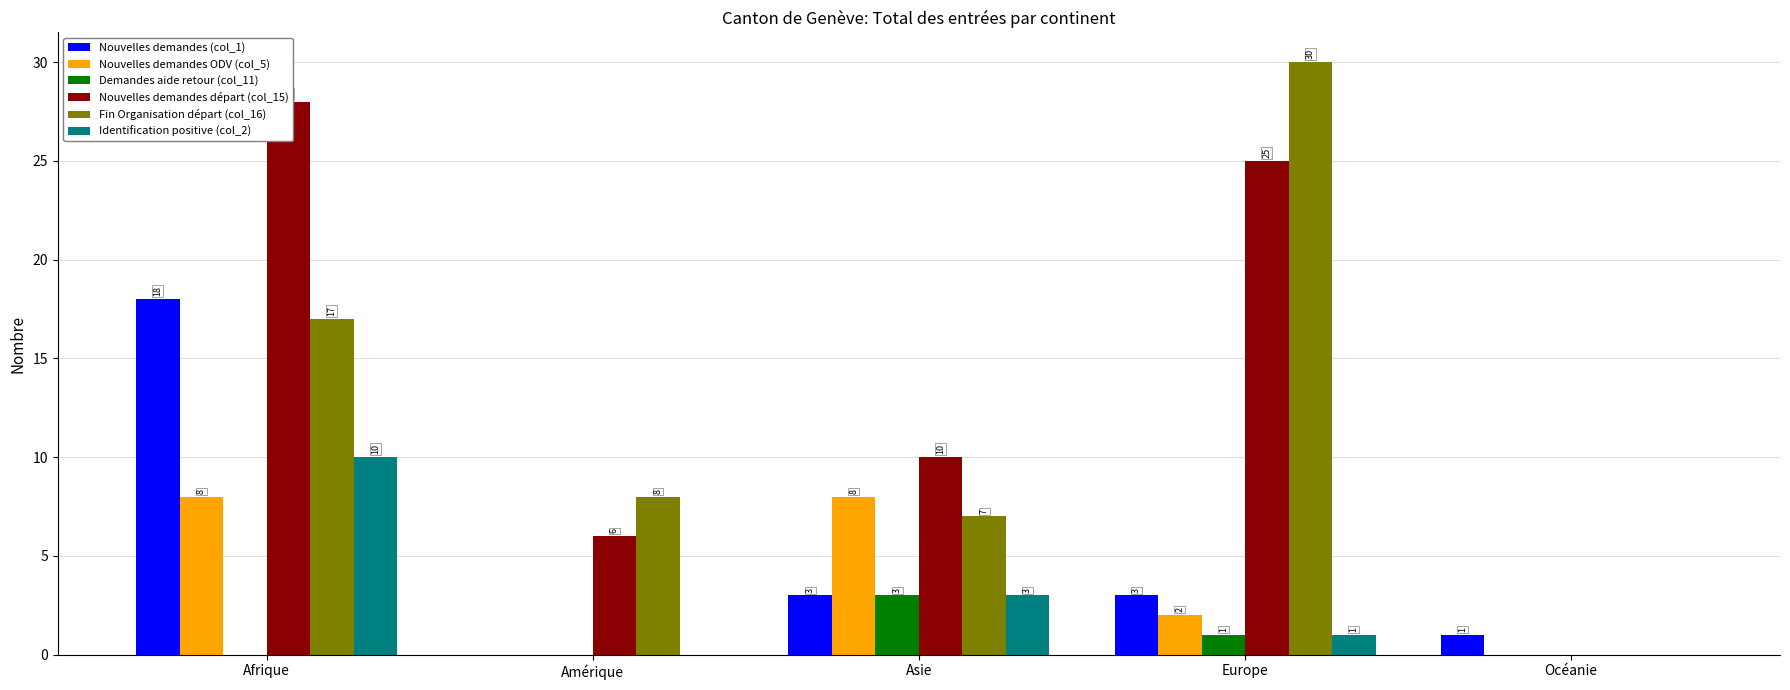

Reading right to left, what are all the values shown in this chart?

Nouvelles demandes (col_1): Océanie=1	Europe=3	Asie=3	Amérique=0	Afrique=18
Nouvelles demandes ODV (col_5): Océanie=0	Europe=2	Asie=8	Amérique=0	Afrique=8
Demandes aide retour (col_11): Océanie=0	Europe=1	Asie=3	Amérique=0	Afrique=0
Nouvelles demandes départ (col_15): Océanie=0	Europe=25	Asie=10	Amérique=6	Afrique=28
Fin Organisation départ (col_16): Océanie=0	Europe=30	Asie=7	Amérique=8	Afrique=17
Identification positive (col_2): Océanie=0	Europe=1	Asie=3	Amérique=0	Afrique=10